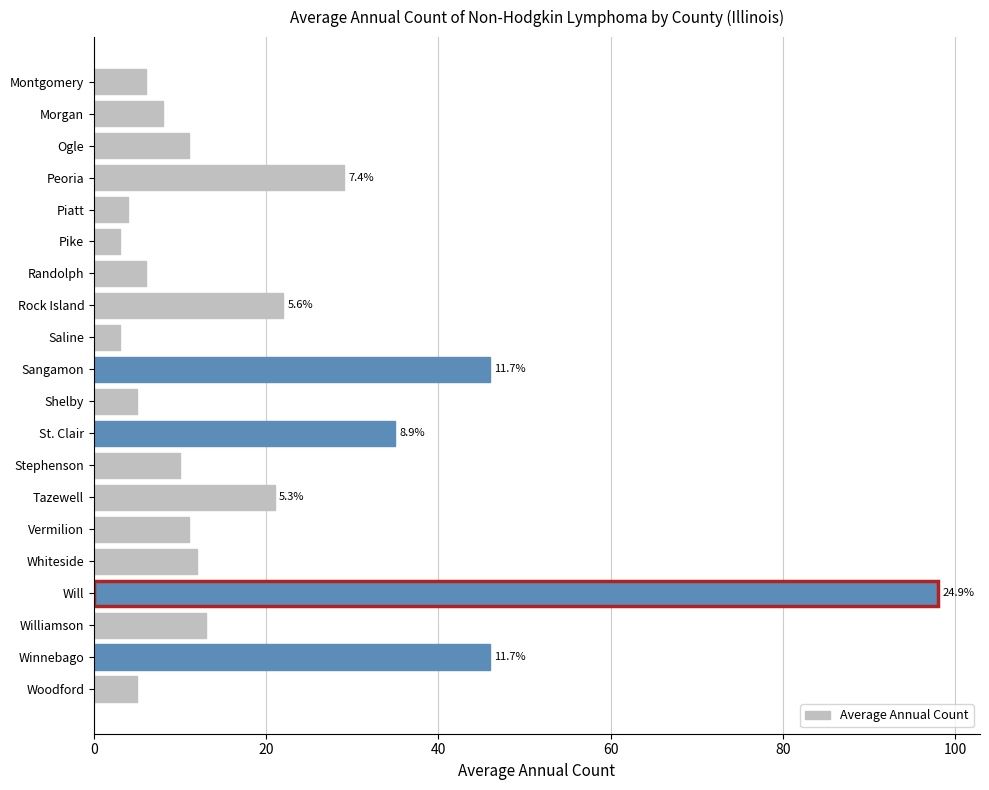

What is the difference between the maximum and second lowest values?

95